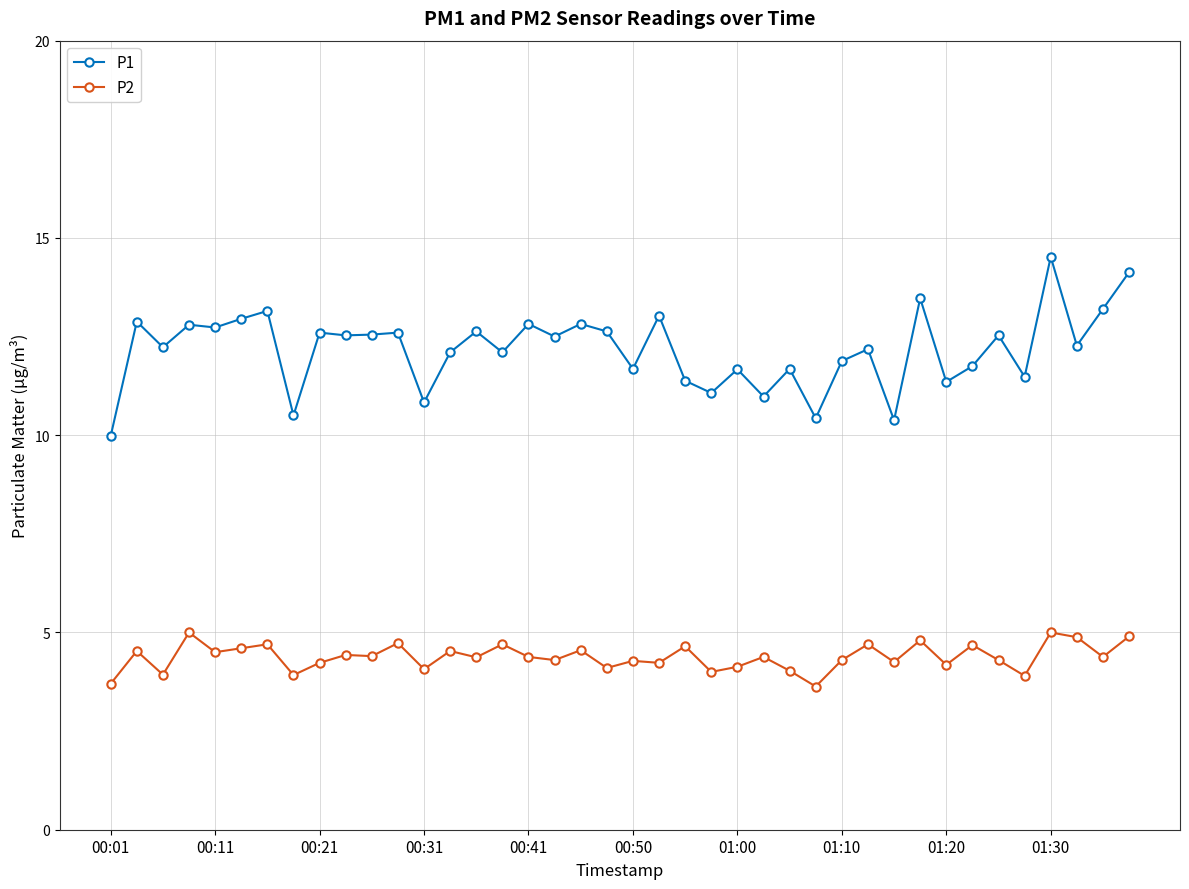

Which series has the largest total across all categories?

P1